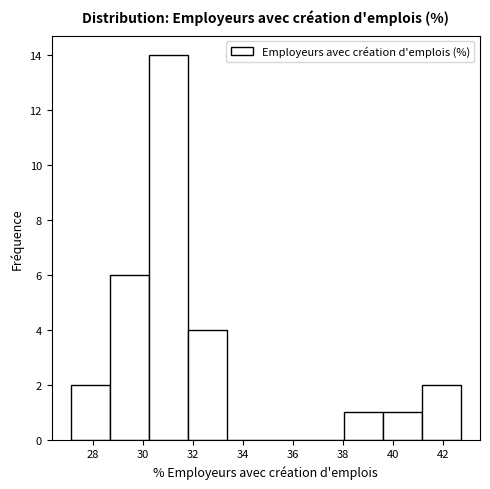

Reading left to right, list every bar in this chart as the range it spans on the x-axis followed by its height. Neither the bar edges nor the heights are printed on the chart, so give them approximately, as read against the axes.

27.2 to 28.6: 2
28.6 to 30.2: 6
30.2 to 31.8: 14
31.8 to 33.4: 4
33.4 to 35.0: 0
35.0 to 36.4: 0
36.4 to 38.0: 0
38.0 to 39.6: 1
39.6 to 41.2: 1
41.2 to 42.8: 2